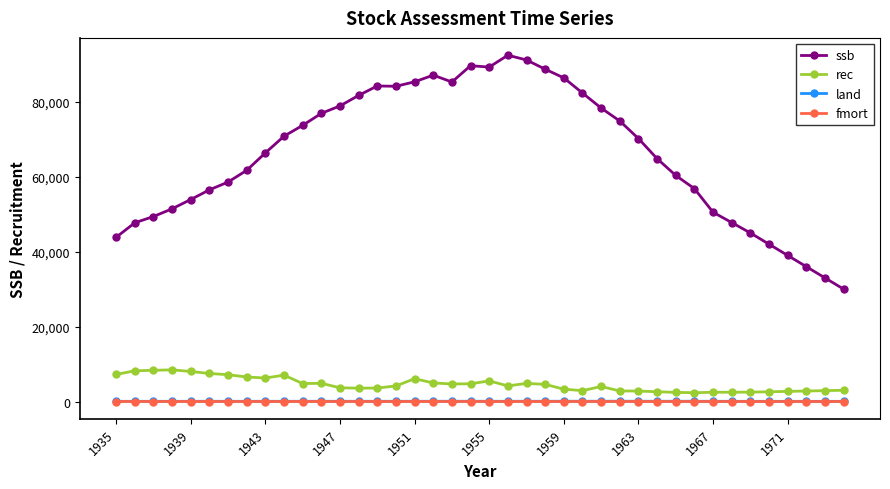

True or false: rec has more than 1 points higher than both neighbors.

True